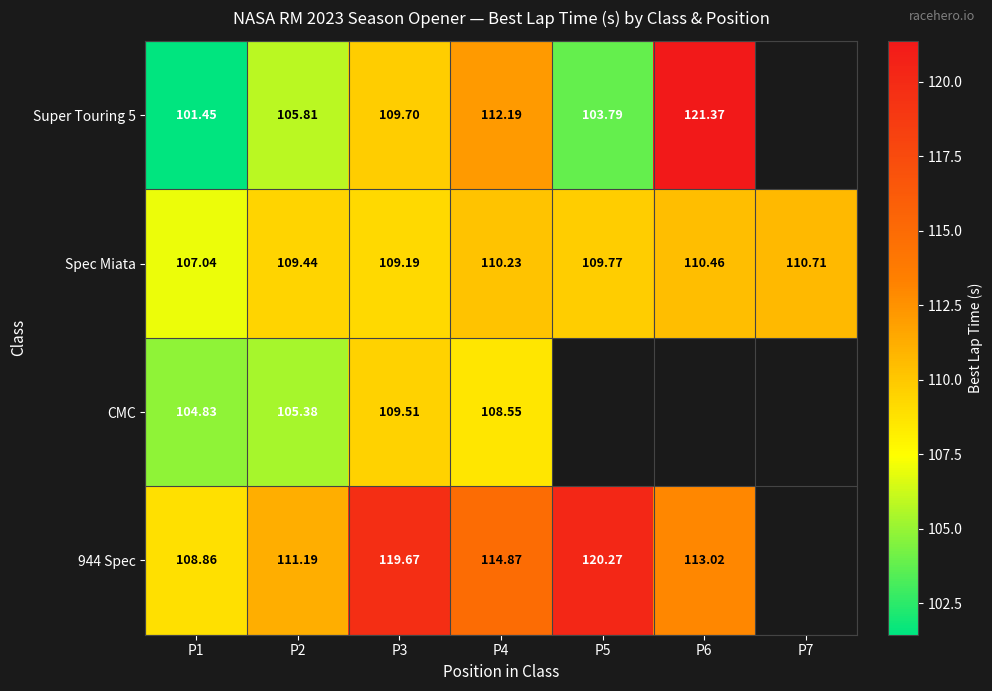

Is the value of 944 Spec at P6 greater than the value of CMC at P4?

Yes